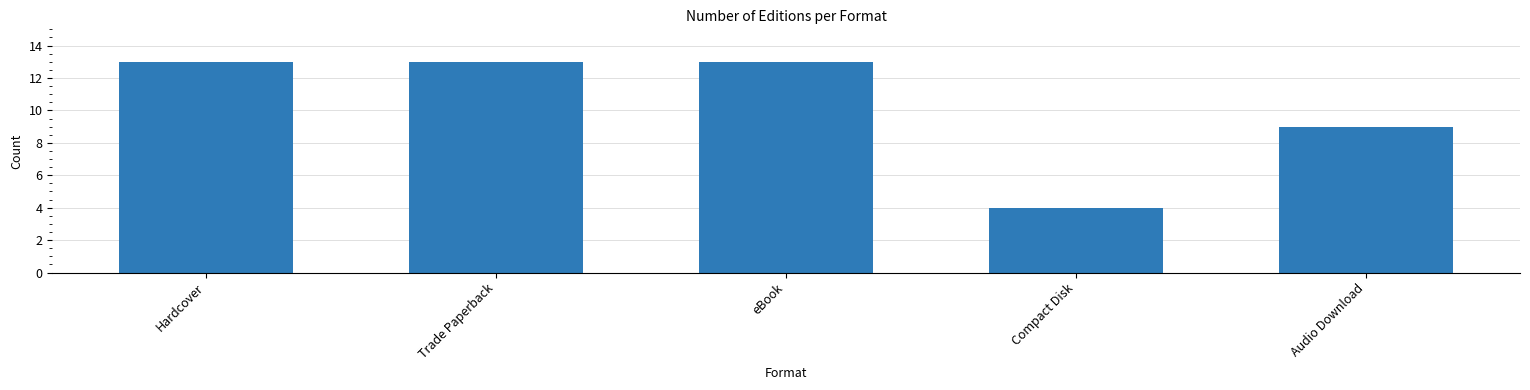

How many data points are less than 13?

2